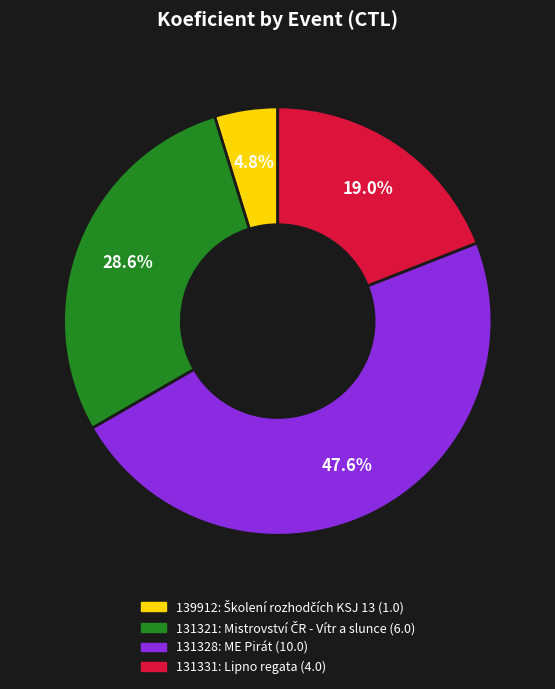

What portion of the pie excludes 131328?

52.4%